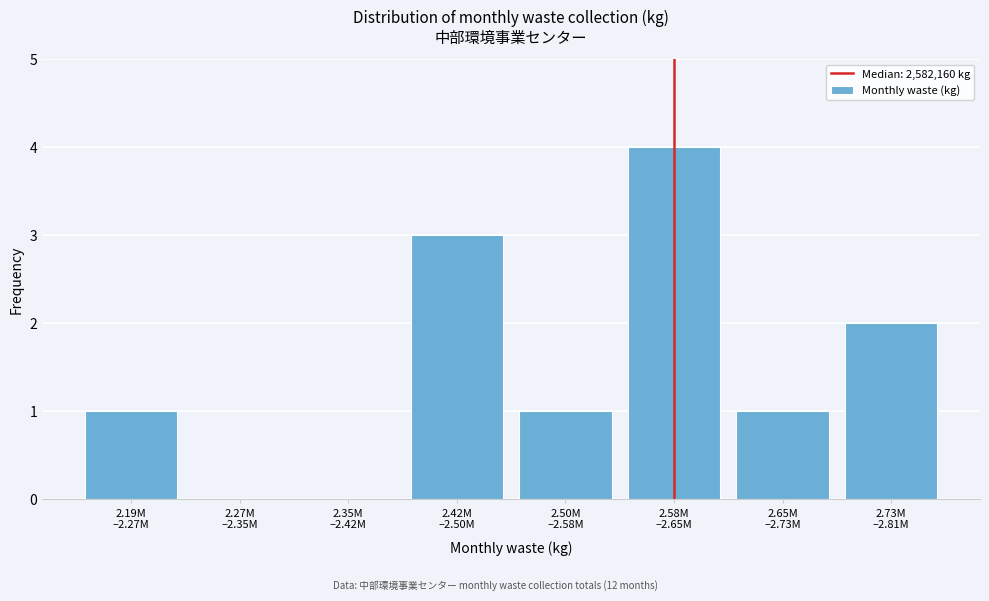

What is the maximum value shown in the chart?

4